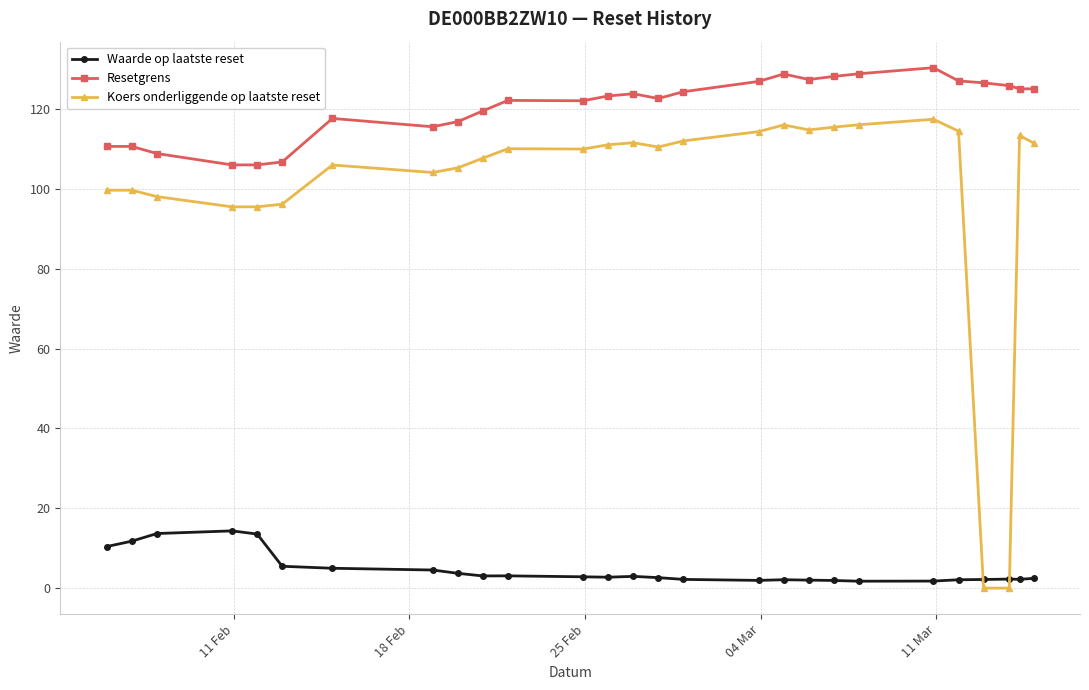

Rank the series by their average value, from highest to lowest.

Resetgrens, Koers onderliggende op laatste reset, Waarde op laatste reset